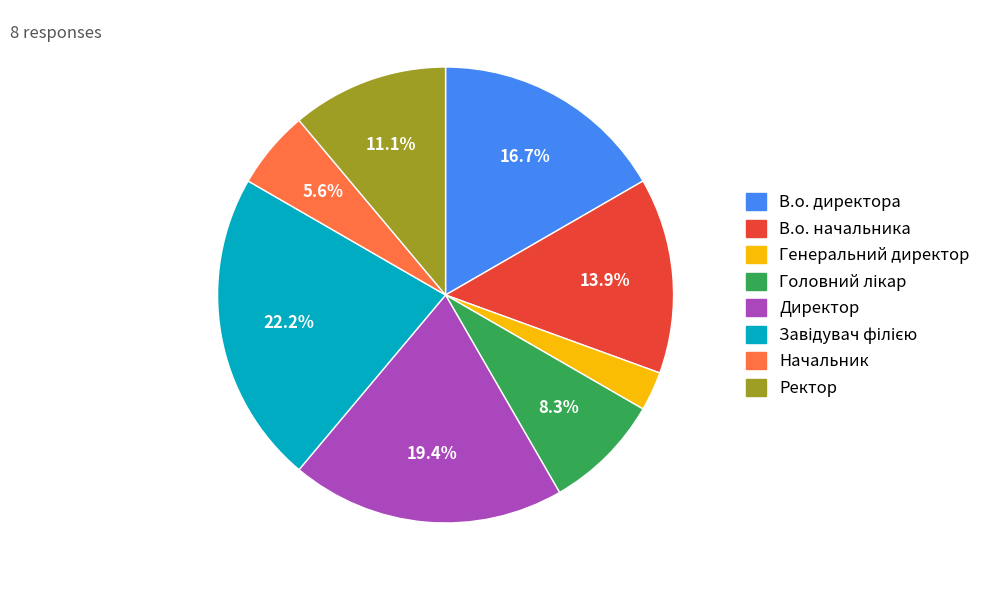

Combined, do Ректор and В.о. директора account for over 50%?

No